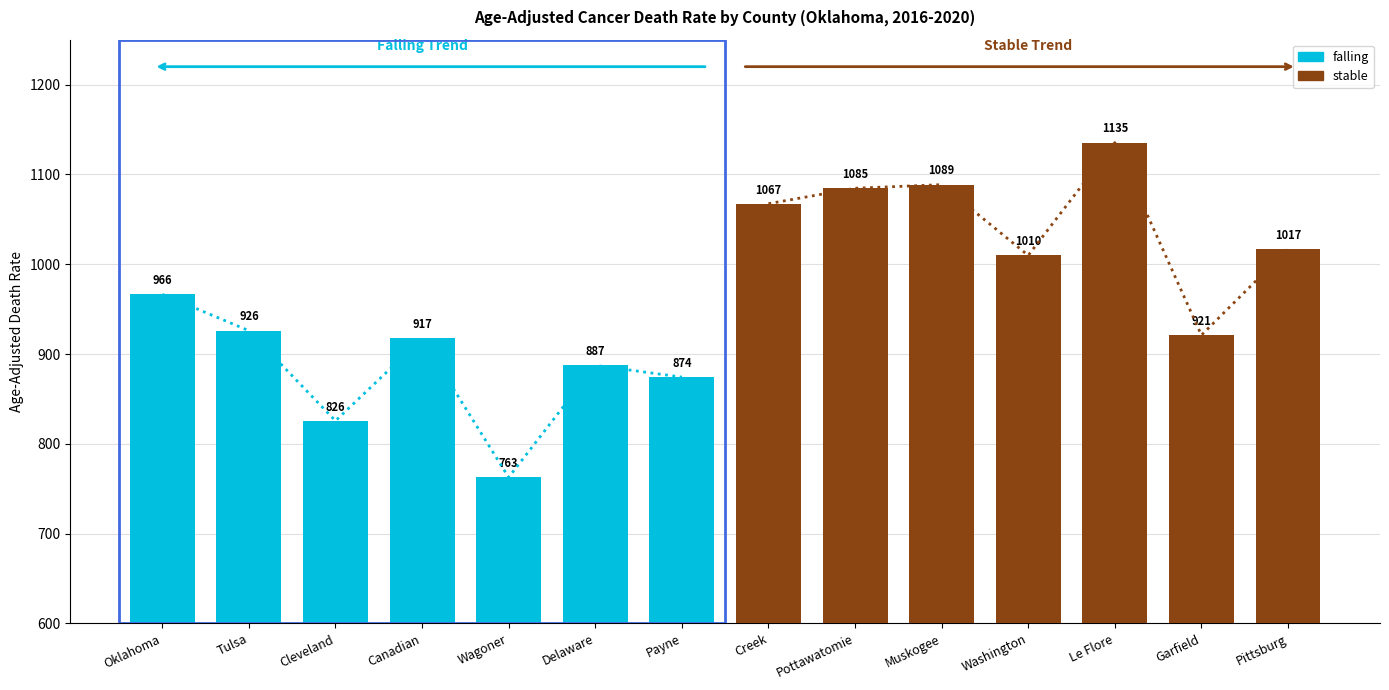

Reading left to right, extract all data points from this chart.

falling: 966.5	926.0	825.6	917.3	762.7	887.3	874.3
stable: 1067.4	1084.6	1088.6	1009.8	1135.4	921.0	1017.0